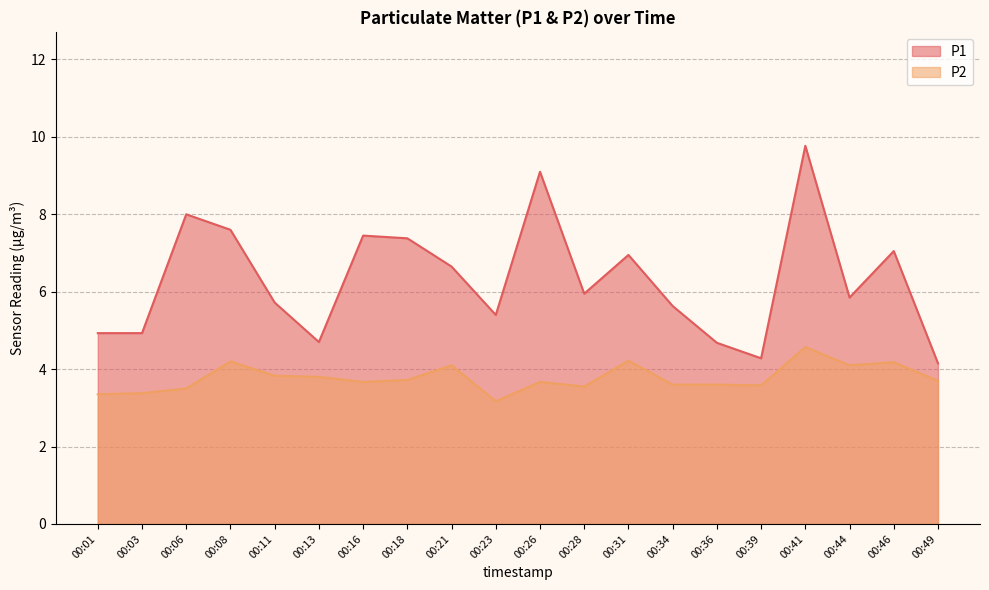

True or false: P1 and P2 cross at least once.

False